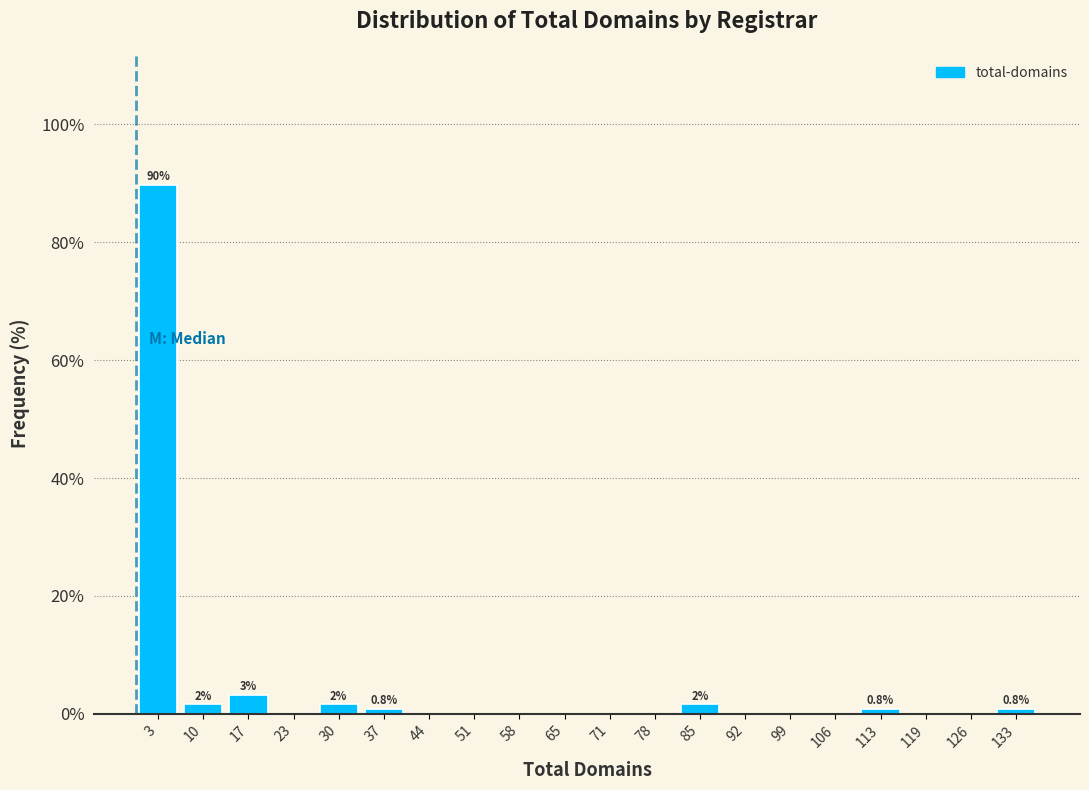

Which range on the x-axis has the tallest bar?

0 to 7